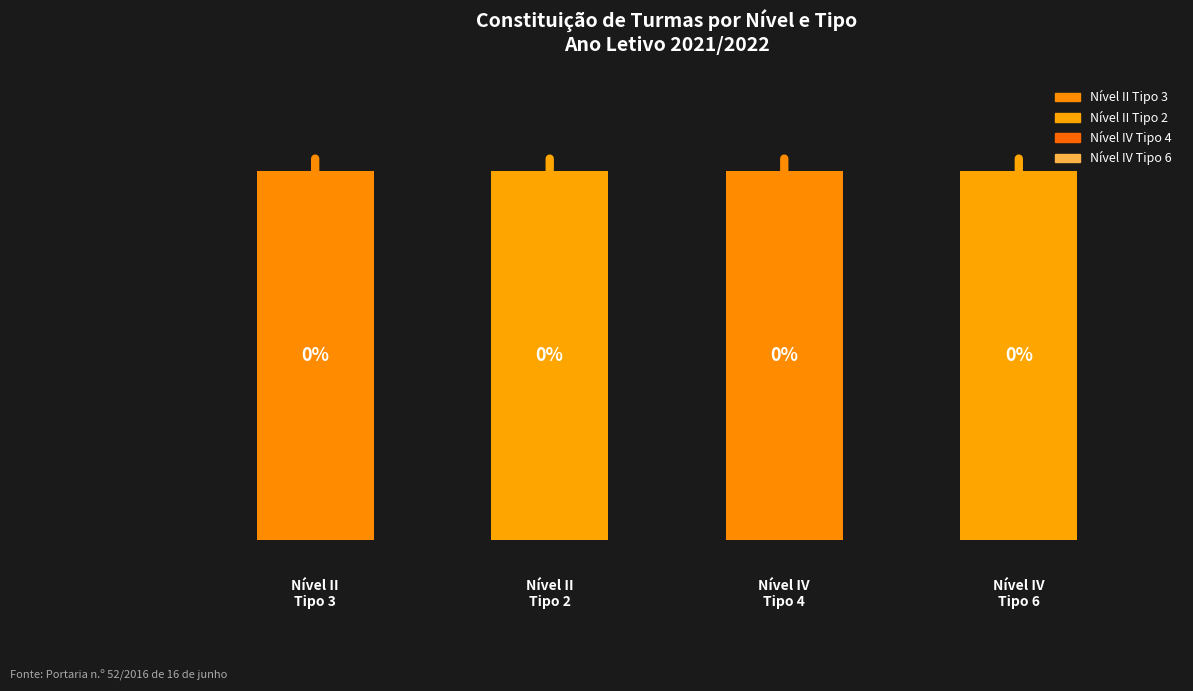

The value of Nível IV Tipo 4 at 8 is 10. True or false?

False